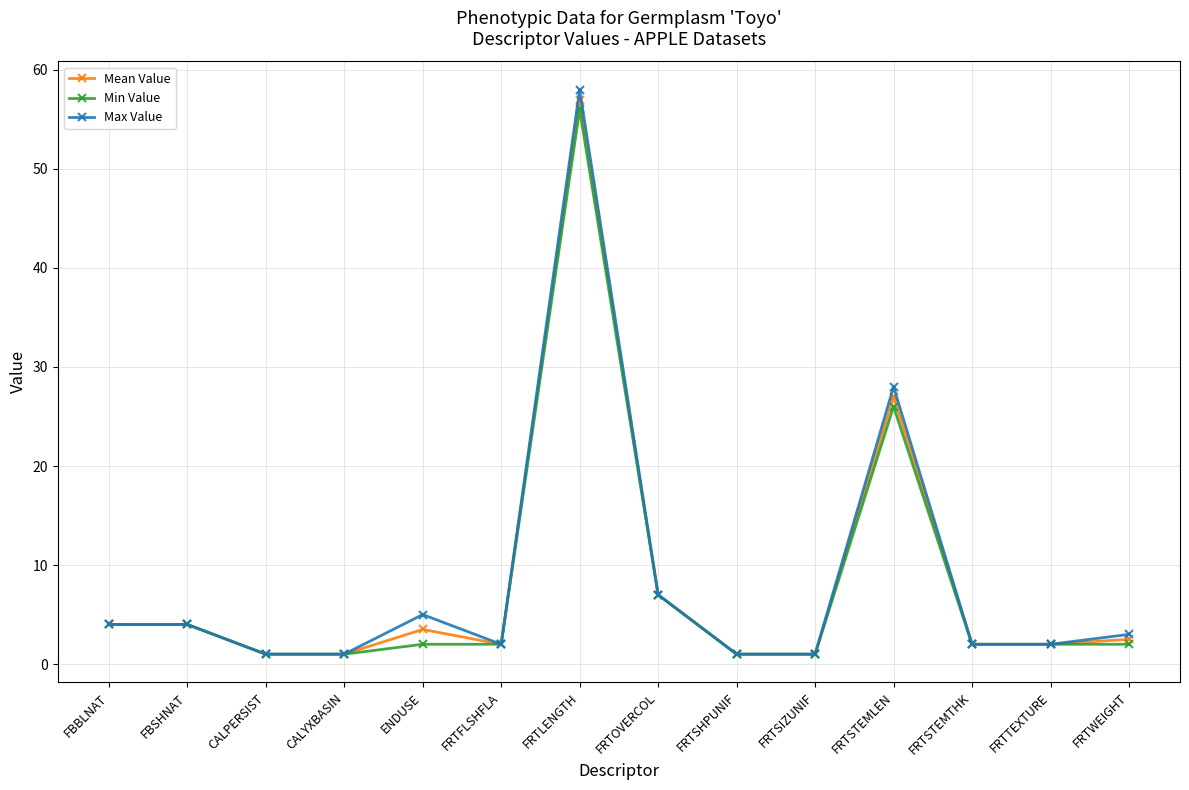

Where is Max Value nearest to the value 29?

FRTSTEMLEN